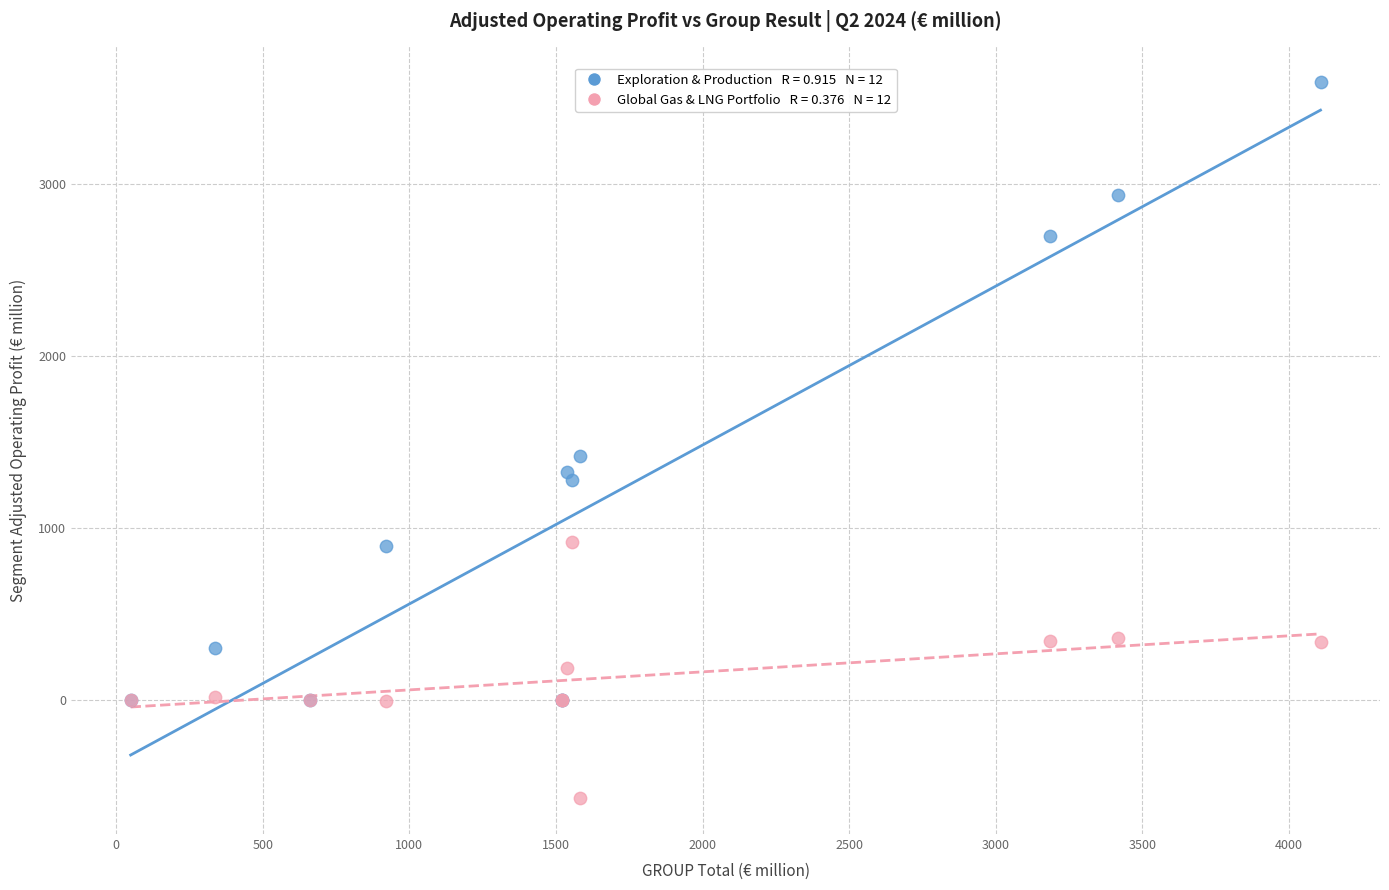

Across all series, what Y value is closest to 1509?

1417